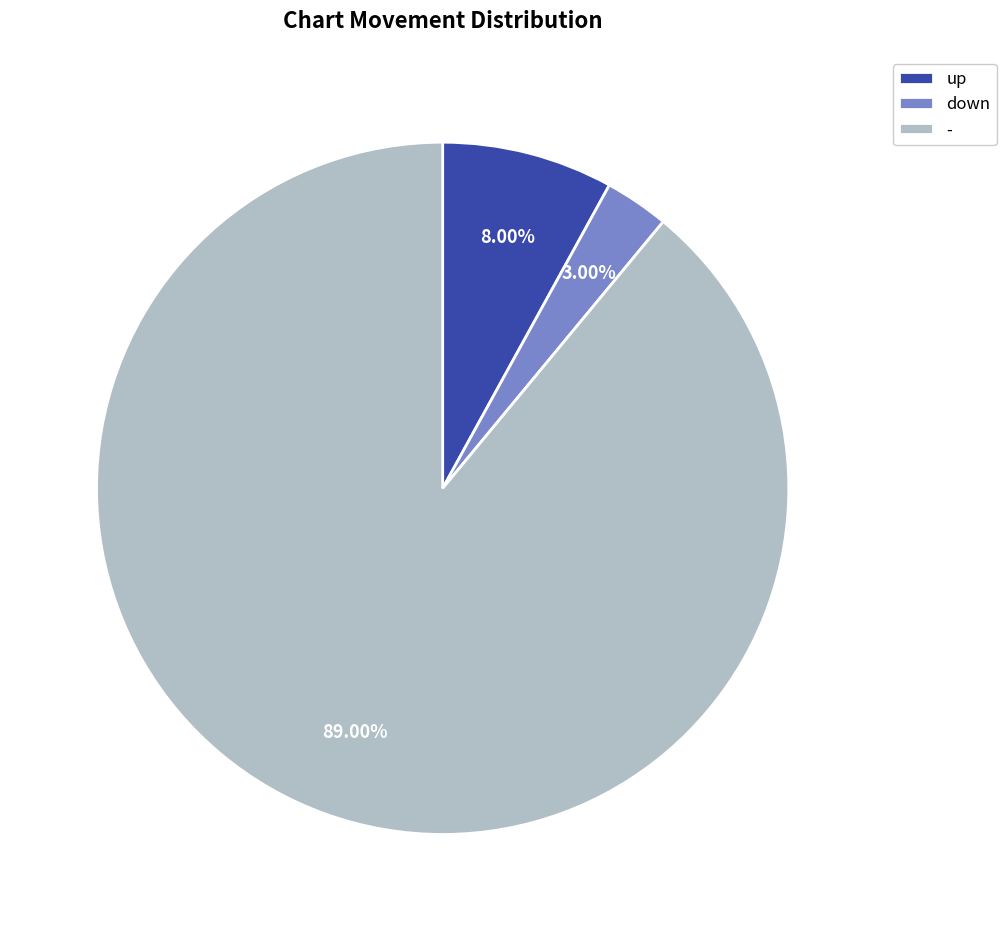

Does - represent more than half of the total?

Yes